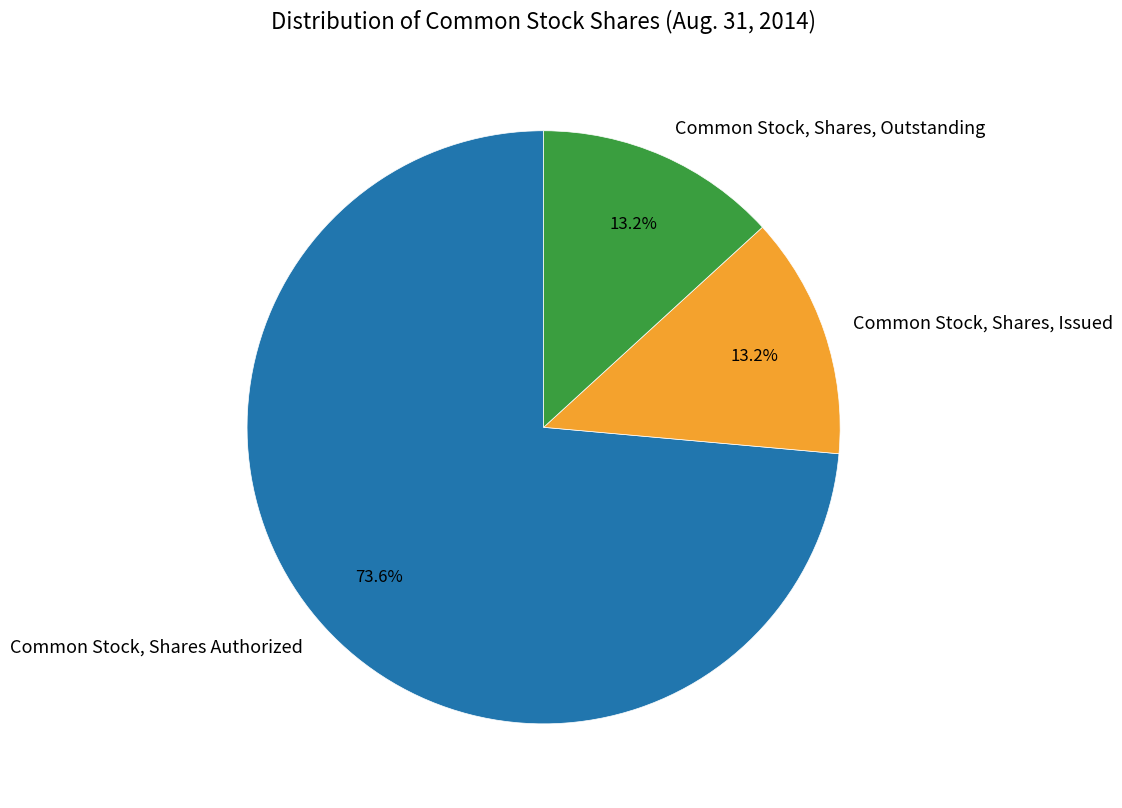

Which category has the biggest portion of the pie?

Common Stock, Shares Authorized